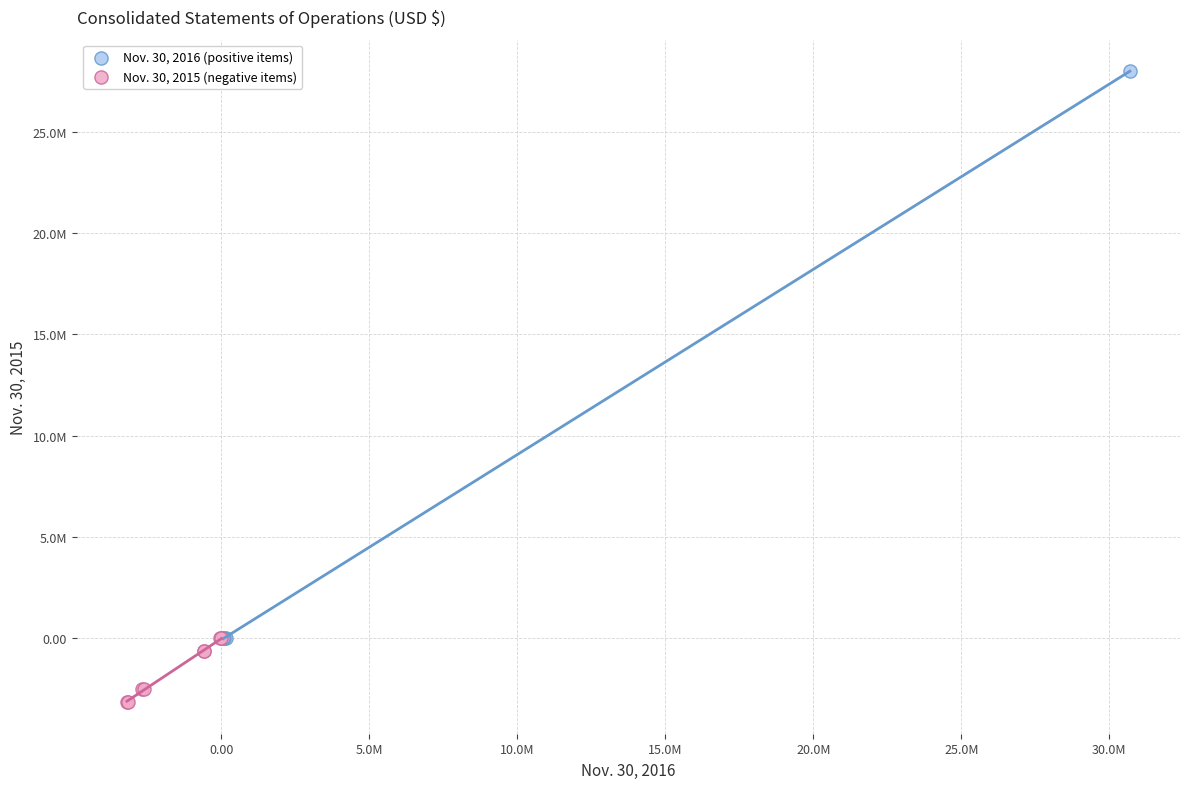

Which series has the widest spread of Y values?

Nov. 30, 2016 (positive items)